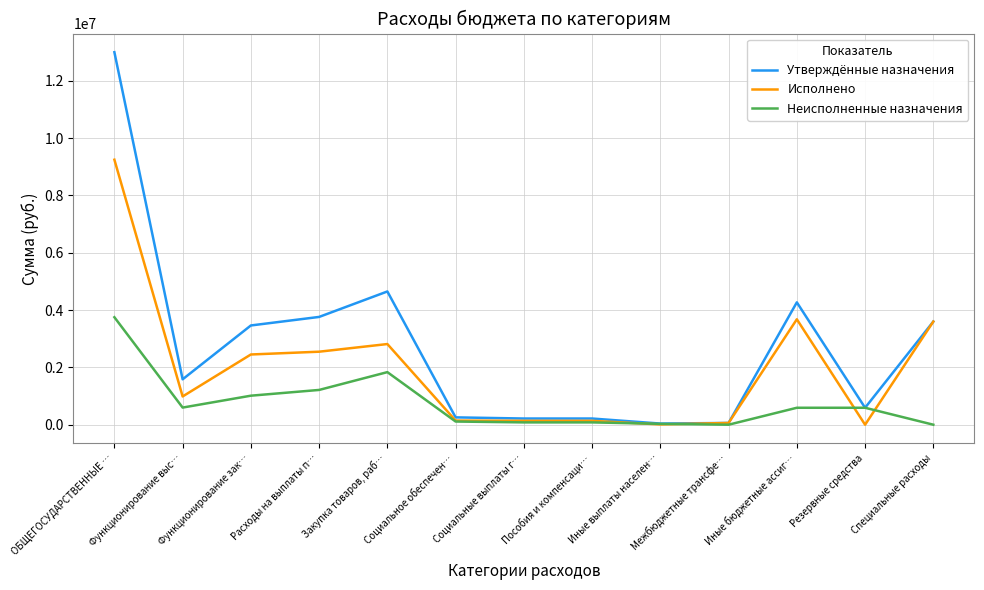

At Расходы на выплаты п…, list the series in order from smallest to largest.

Неисполненные назначения, Исполнено, Утверждённые назначения